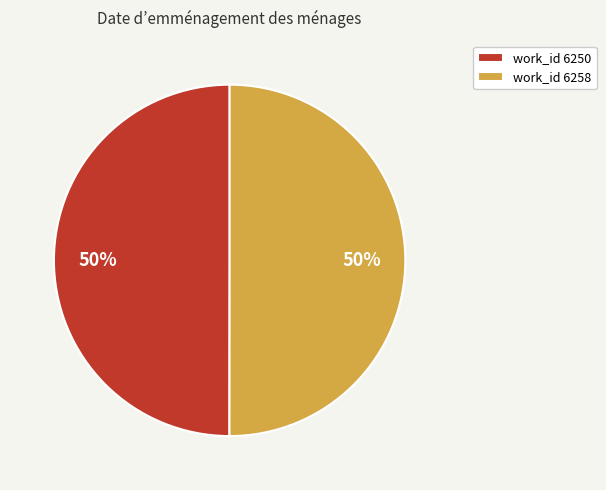

The work_id 6258 slice represents 50% of the pie. True or false?

True